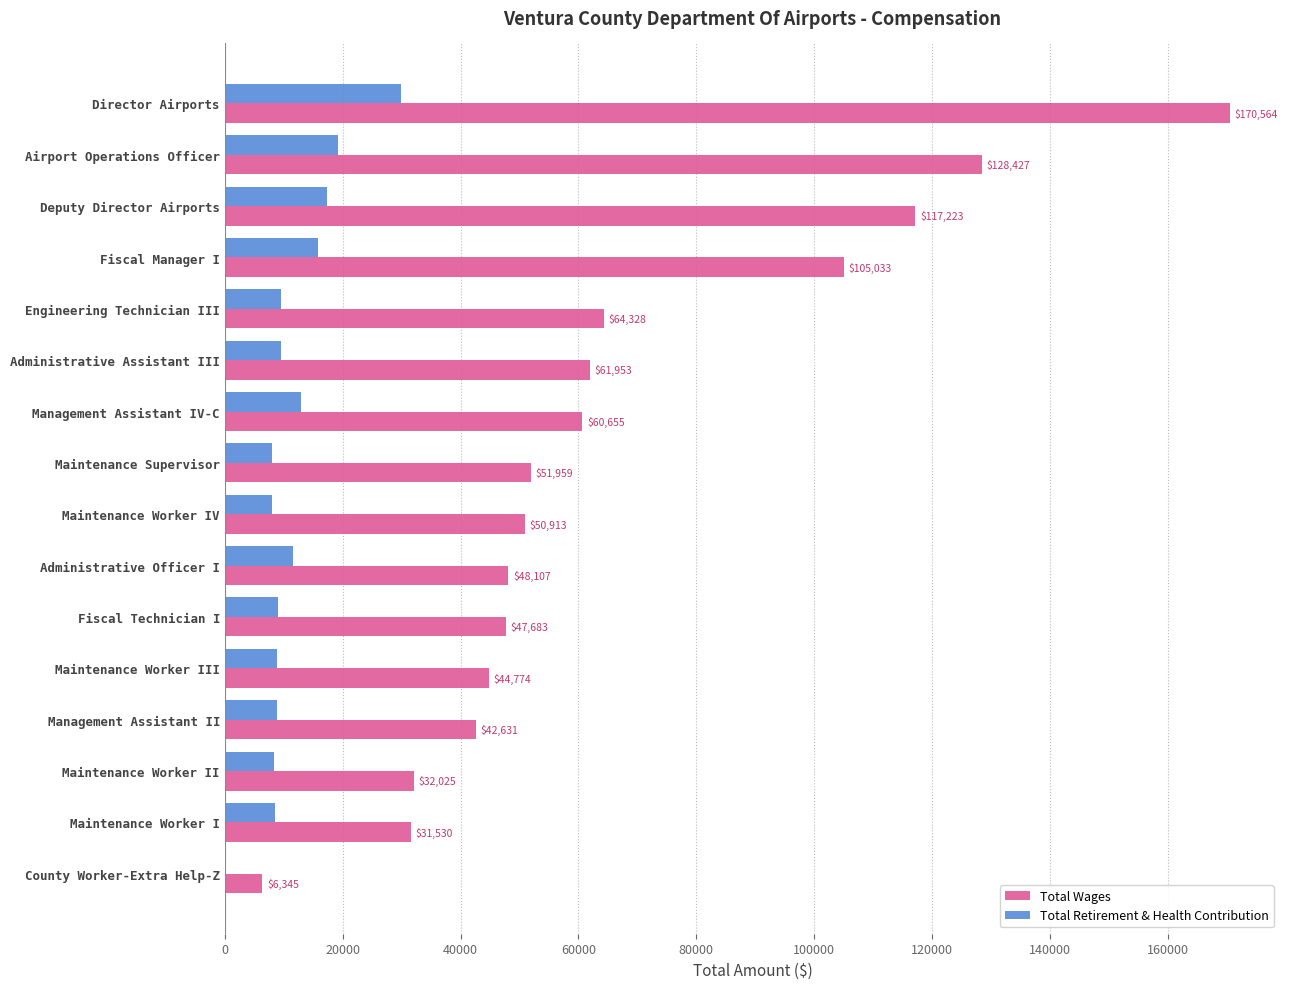

True or false: Total Retirement & Health Contribution has a value of 8479 at Maintenance Worker I.

True